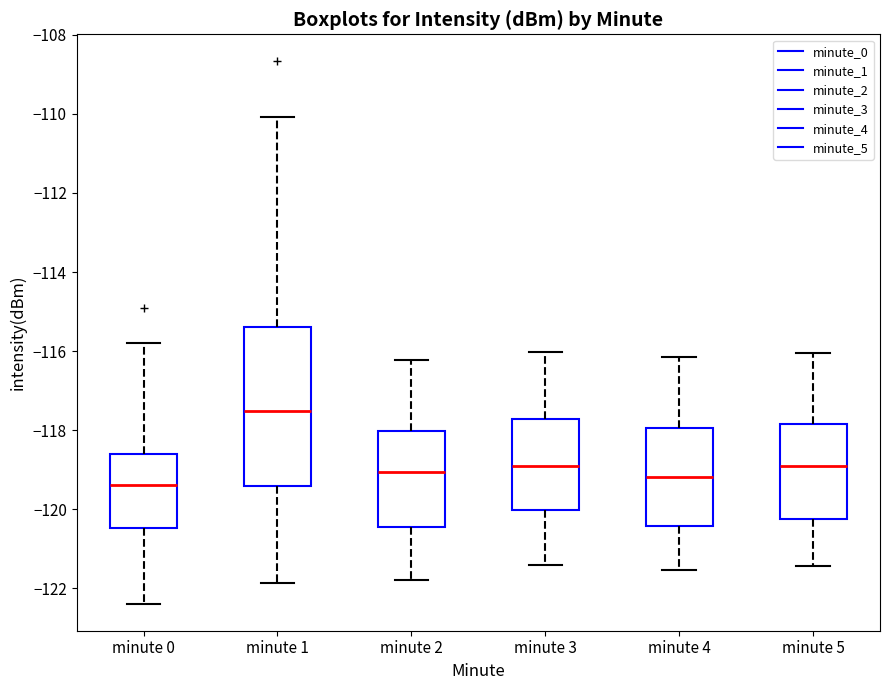

Reading left to right, transcribe this box plot: for each box, give where its median line is, the range the box spans, and where its two whiskers end, as read against the y-axis. The values are not printed on the chart, so give them approximately, as read against the axis.

minute 0: median -119.4, box -120.4 to -118.6, whiskers -122.4 to -115.8
minute 1: median -117.6, box -119.4 to -115.4, whiskers -121.8 to -110.0
minute 2: median -119.0, box -120.4 to -118.0, whiskers -121.8 to -116.2
minute 3: median -119.0, box -120.0 to -117.8, whiskers -121.4 to -116.0
minute 4: median -119.2, box -120.4 to -118.0, whiskers -121.6 to -116.2
minute 5: median -119.0, box -120.2 to -117.8, whiskers -121.4 to -116.0